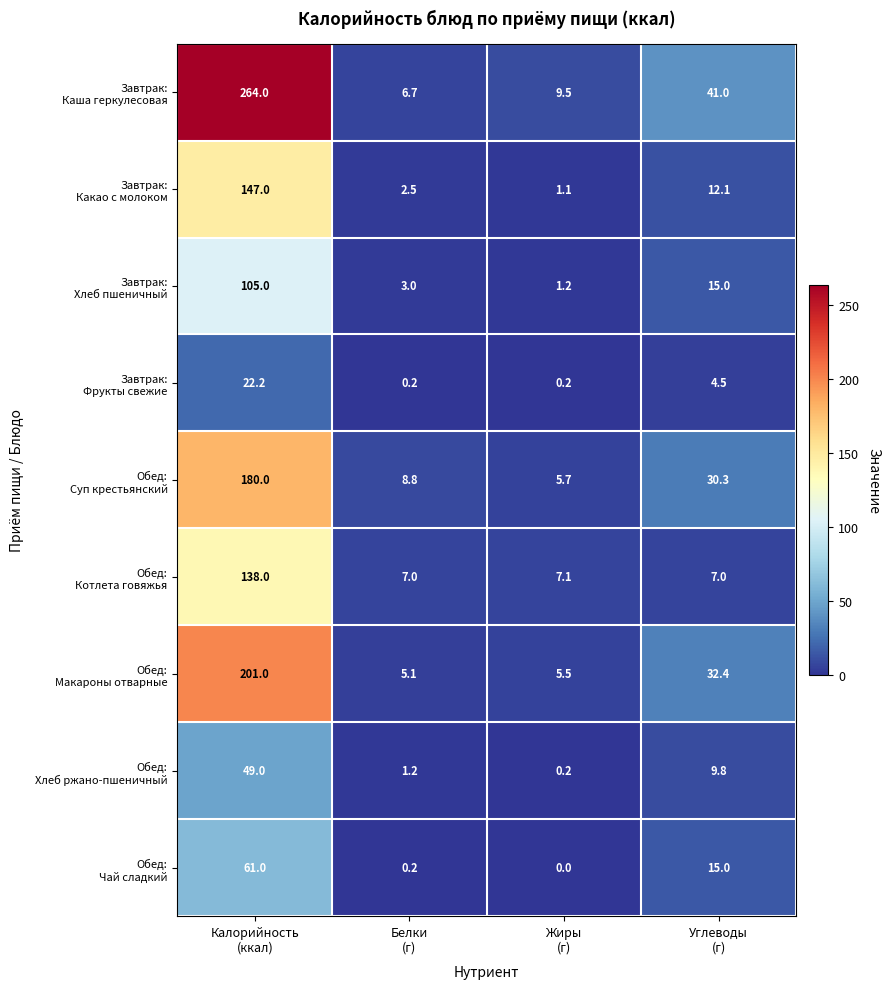

What is the greatest value displayed?

264.0